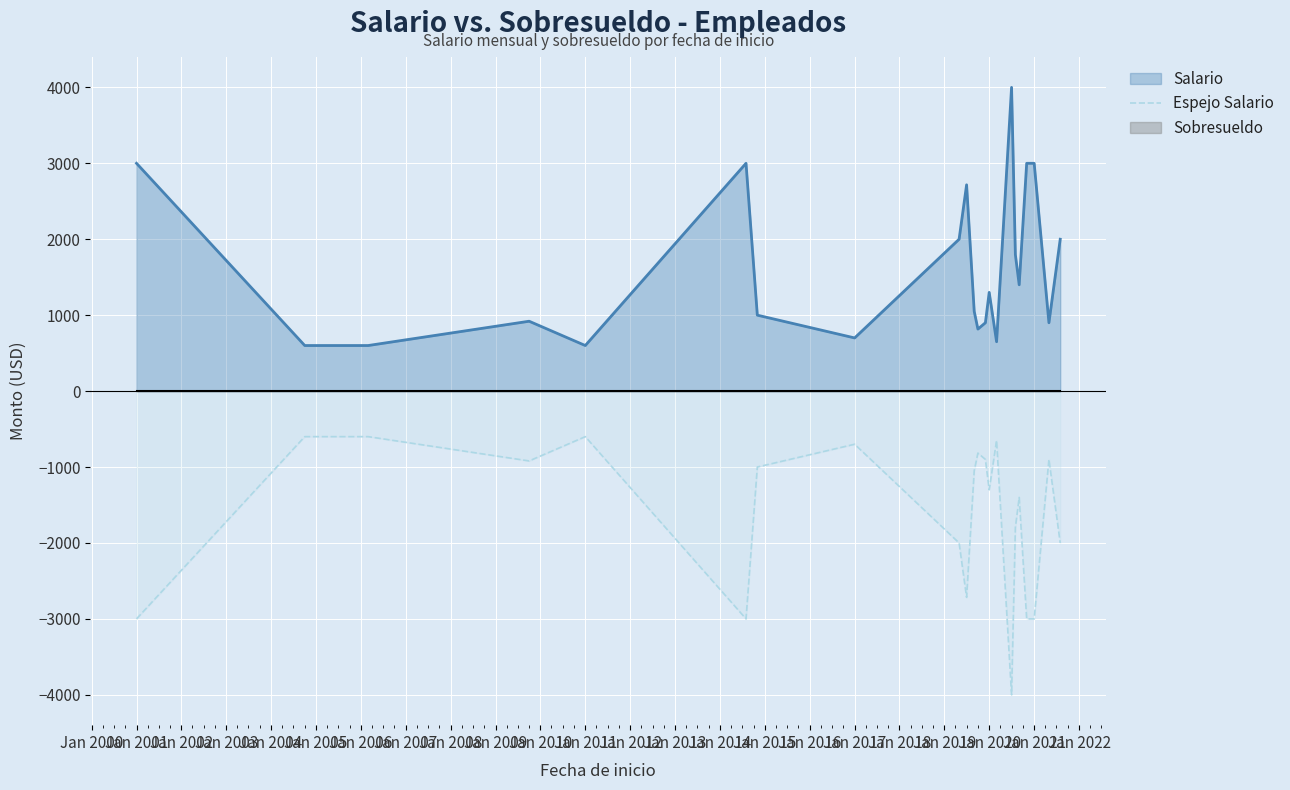

The Salario series shows 1300.0 at Jan 2020. True or false?

True